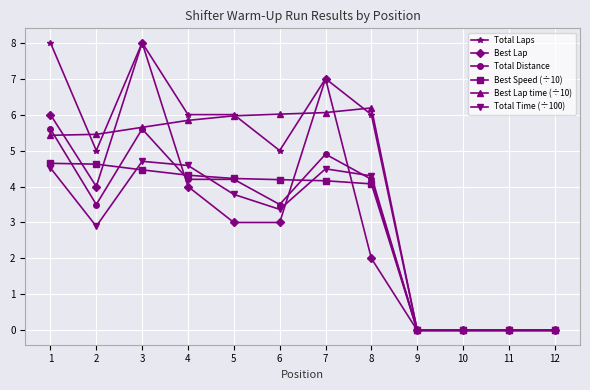

Which series has the largest total across all categories?

Total Laps